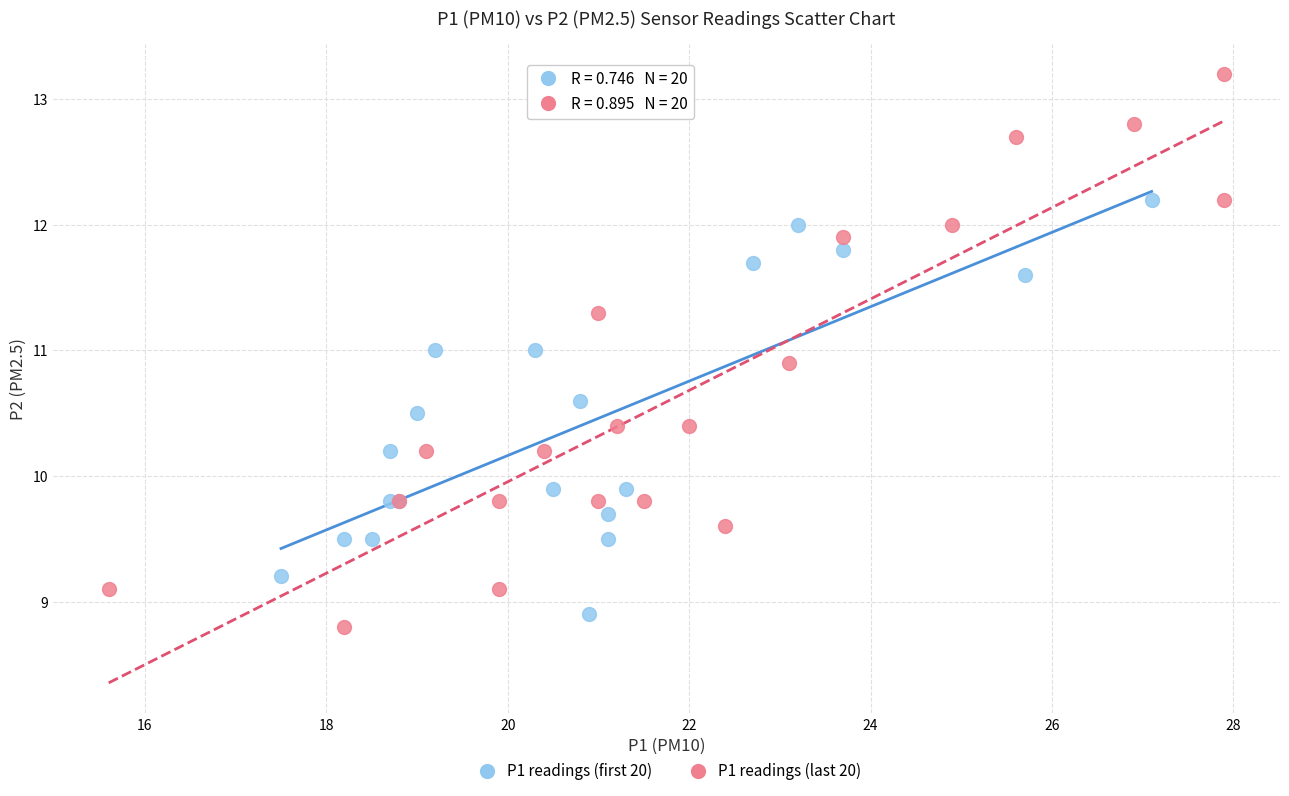

Which series has the widest spread of Y values?

P1 readings (last 20)